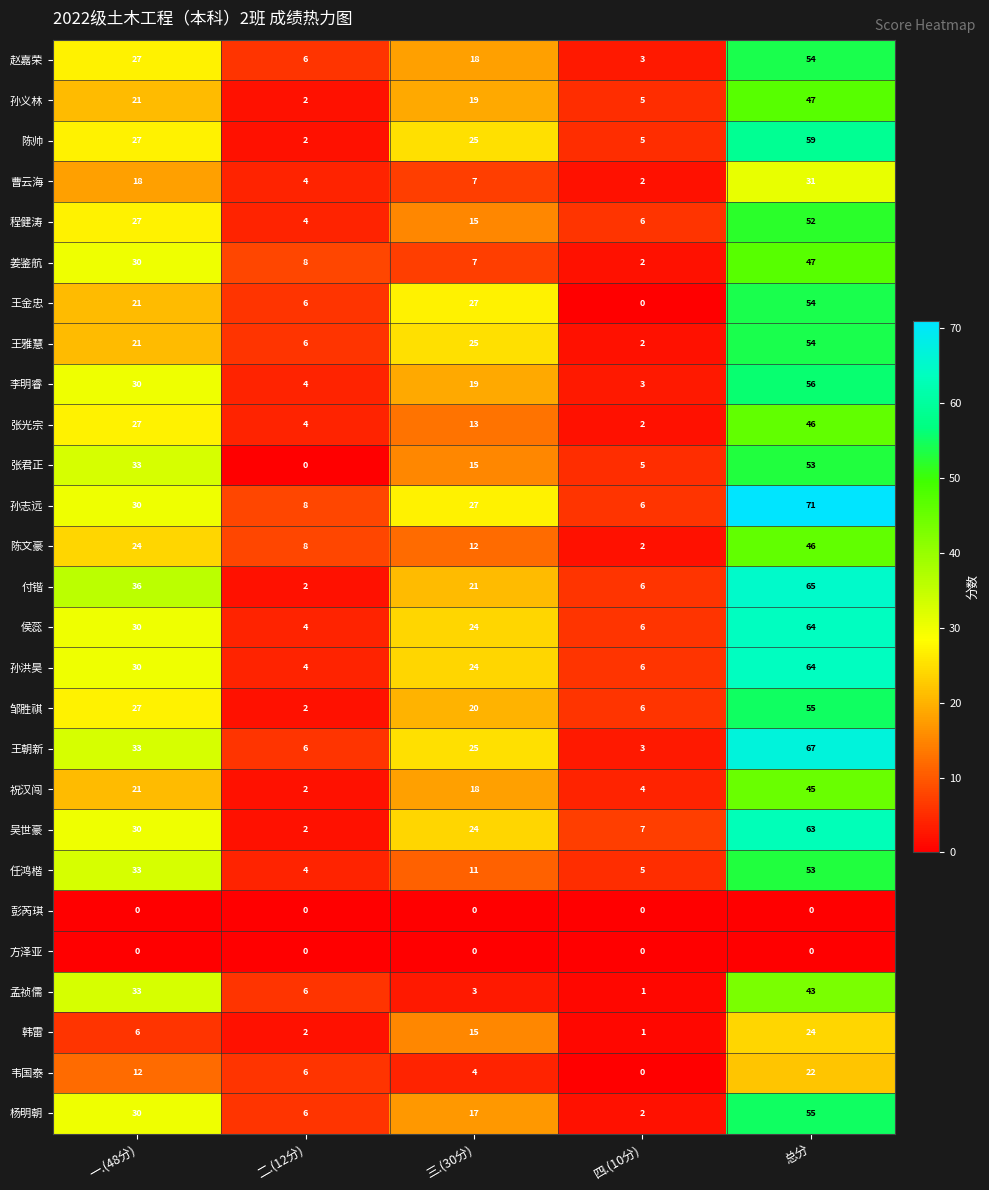

Count the number of categories in the chart.

5